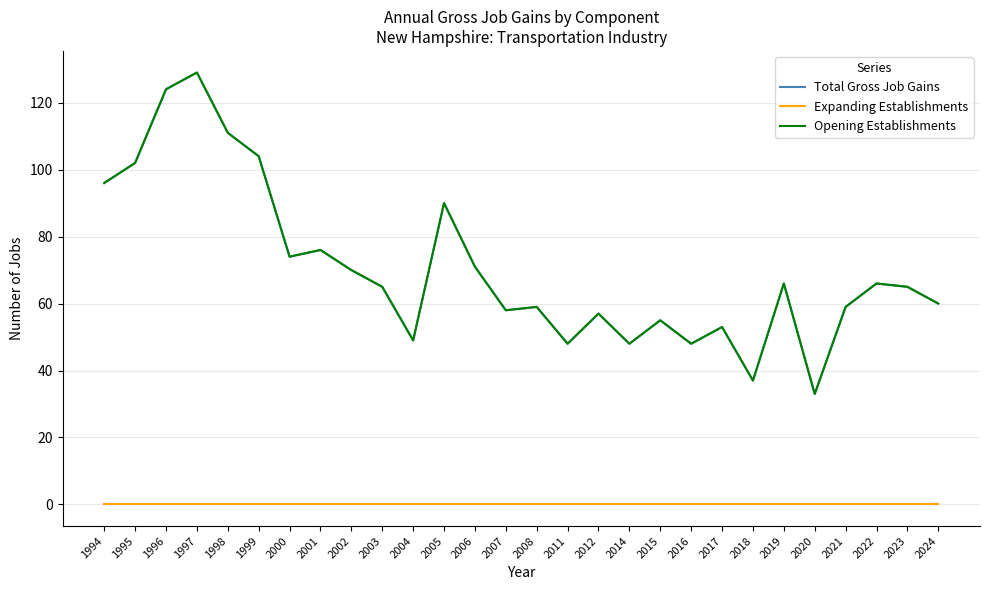

List the labels in order of Total Gross Job Gains value, smallest first.

2020, 2018, 2011, 2014, 2016, 2004, 2017, 2015, 2012, 2007, 2008, 2021, 2024, 2003, 2023, 2019, 2022, 2002, 2006, 2000, 2001, 2005, 1994, 1995, 1999, 1998, 1996, 1997